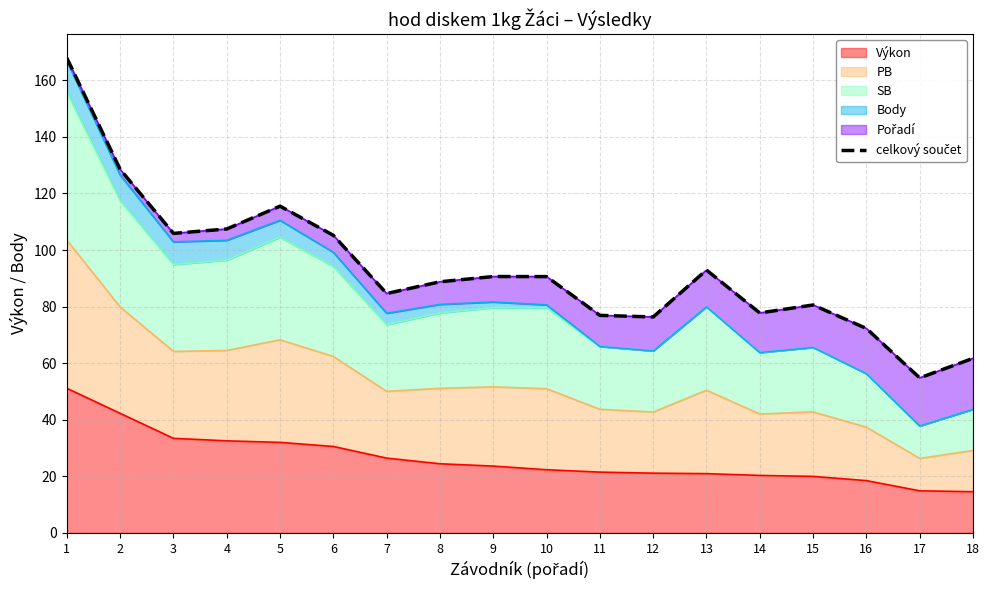

The chart shows a value of 115.5 at 5. True or false?

True